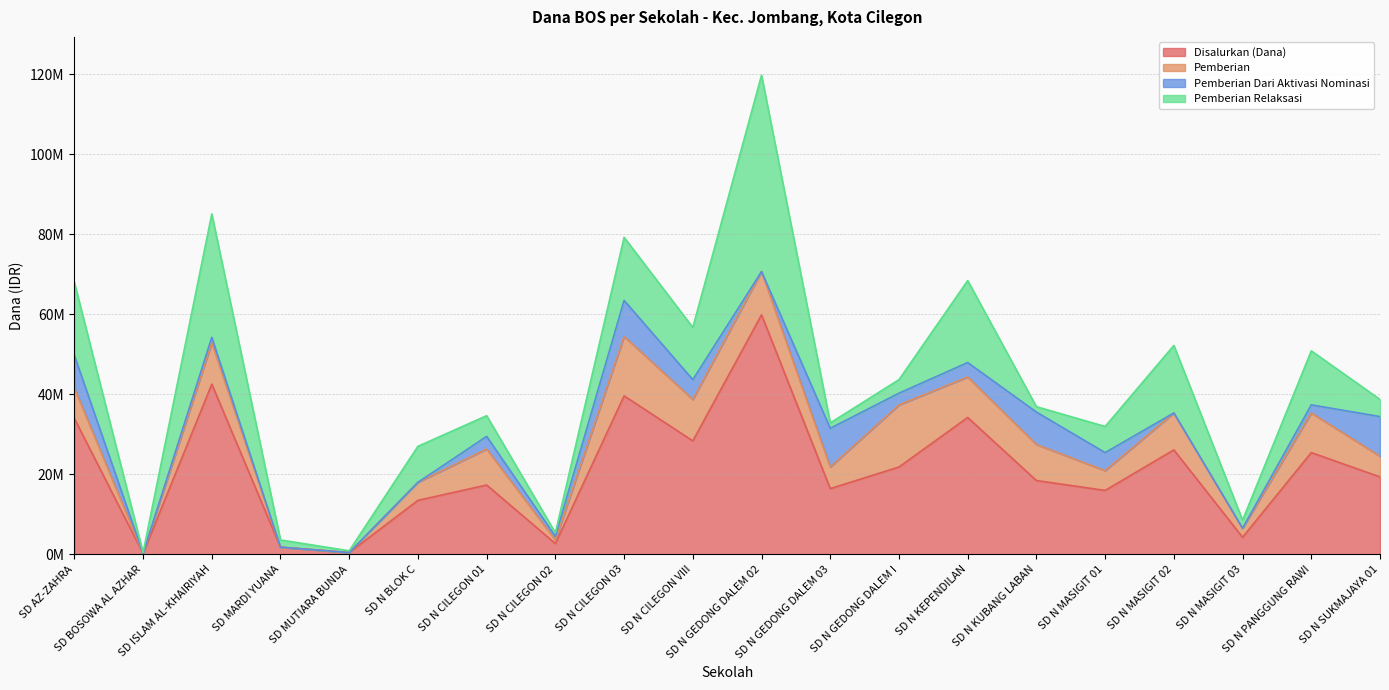

How many interior local valleys does the Pemberian Relaksasi series have?

7